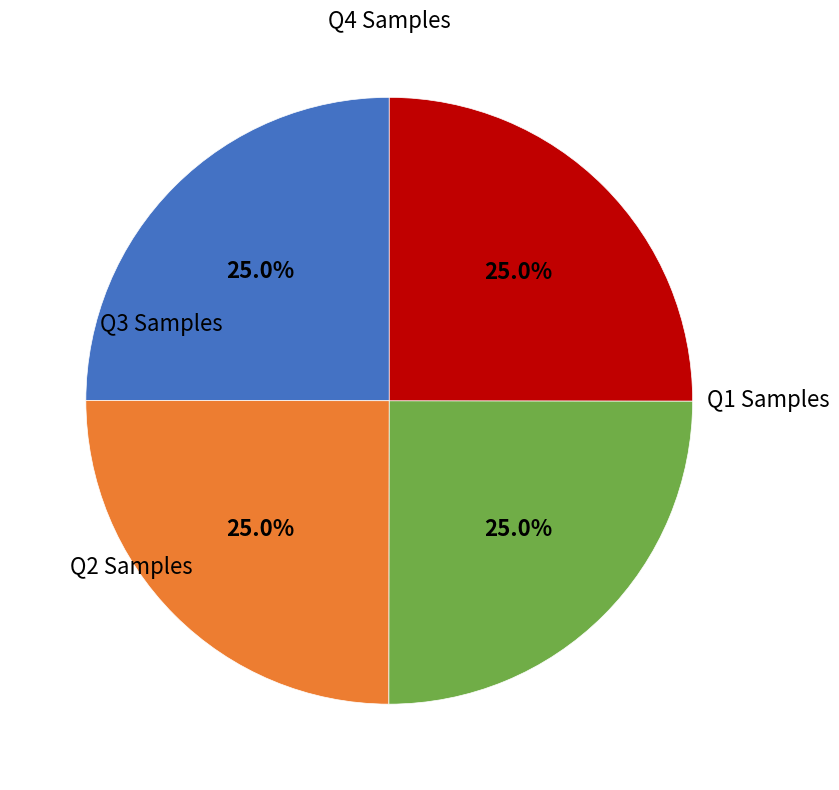

Does any single category account for the majority?

No